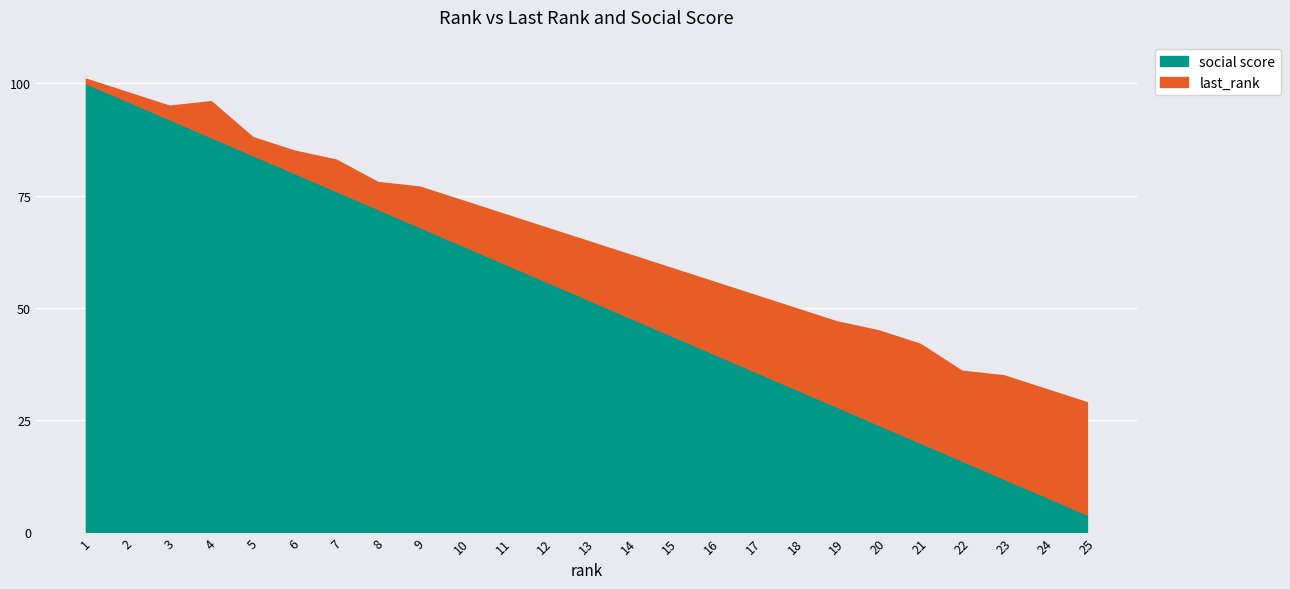

What is the maximum value shown in the chart?

100